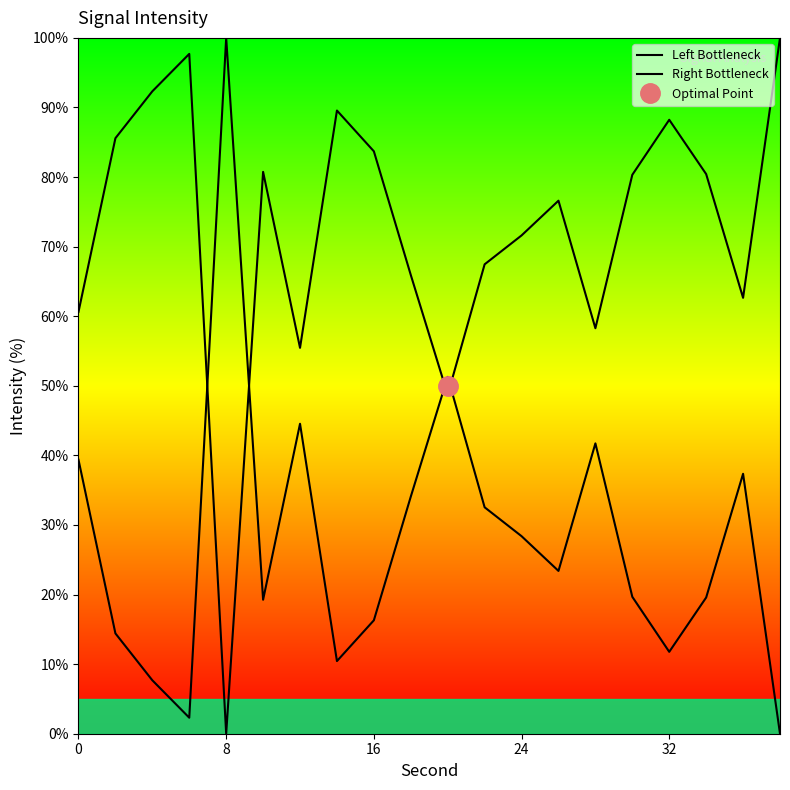

What are all the series names shown in the legend?

Left Bottleneck, Right Bottleneck